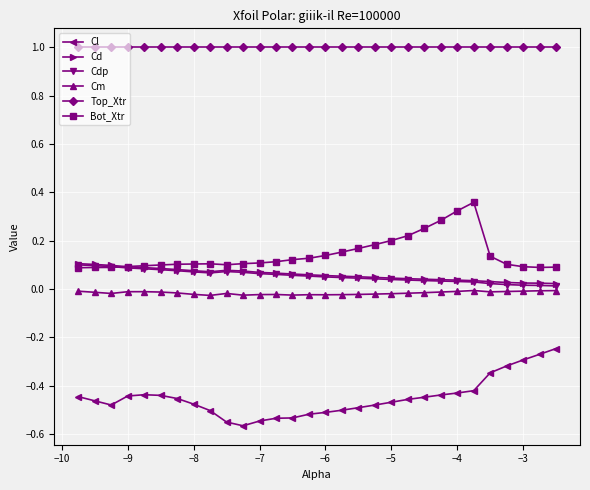

What is the greatest value displayed?

1.0